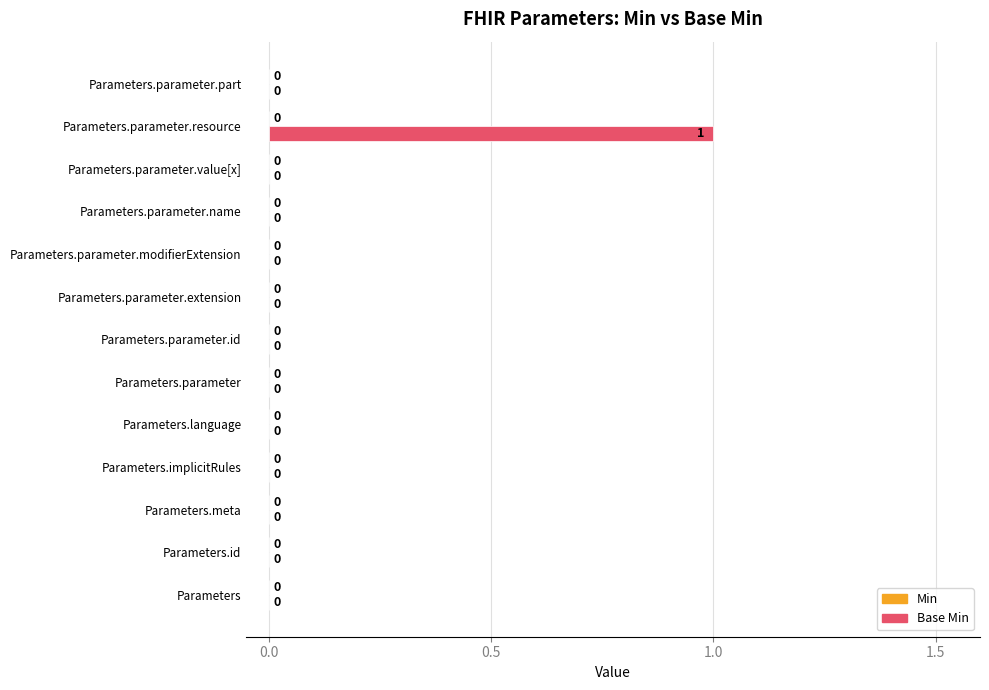

Which label corresponds to the largest value in the chart?

Parameters.parameter.resource